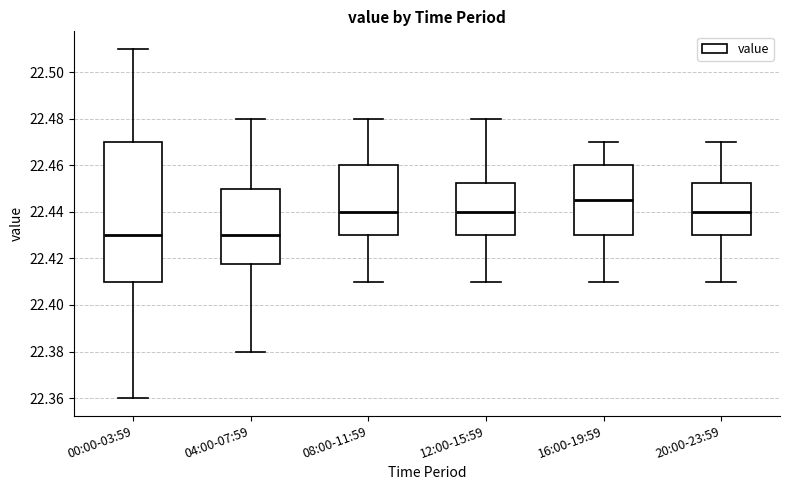

Comparing the boxes themselves (not the whiskers), which one is the tallest?

00:00-03:59